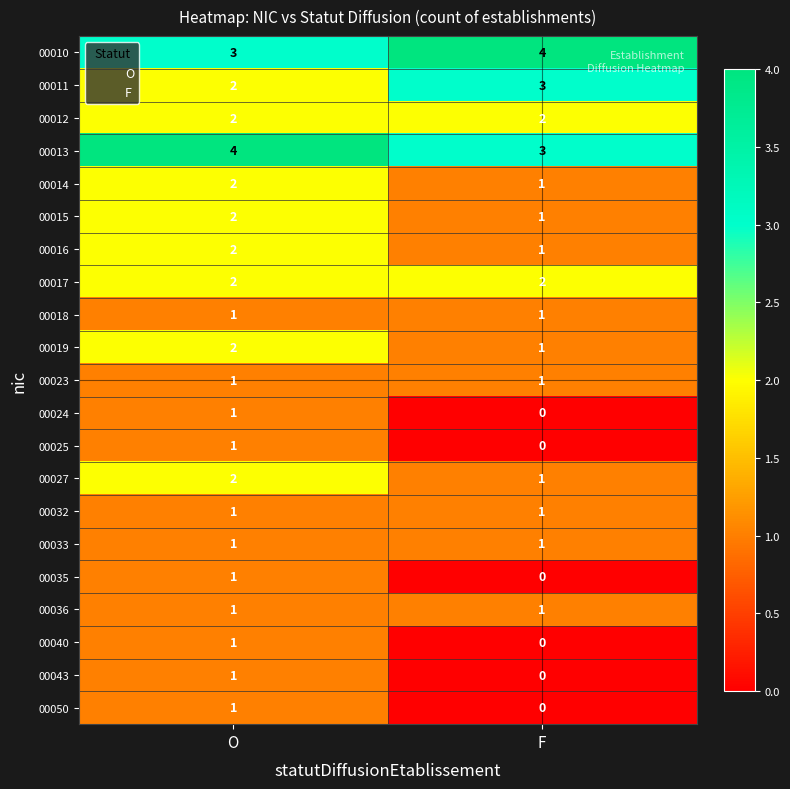

At which category is the sum across all series the highest?

O